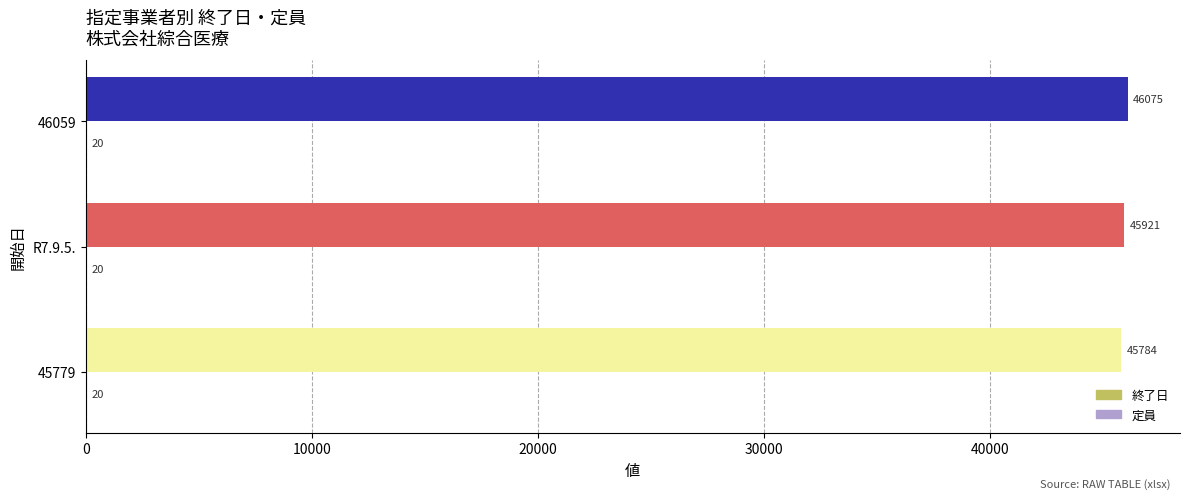

What is the highest value of the 終了日 series?

46075